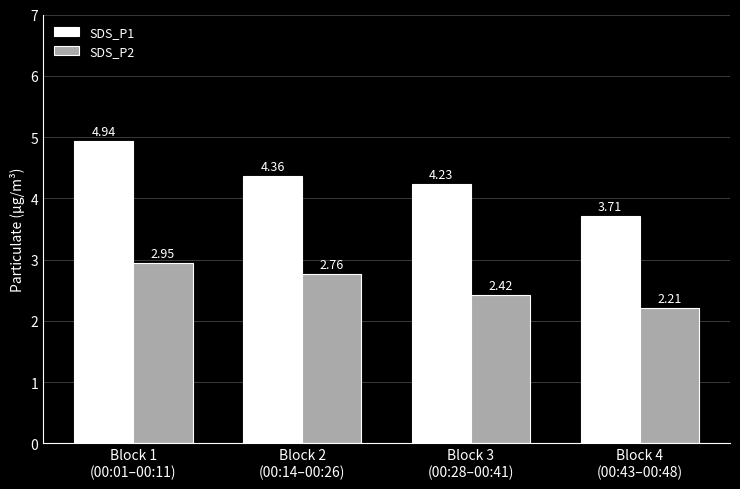

What is the difference between the highest and lowest values at Block 1
(00:01–00:11)?

2.0